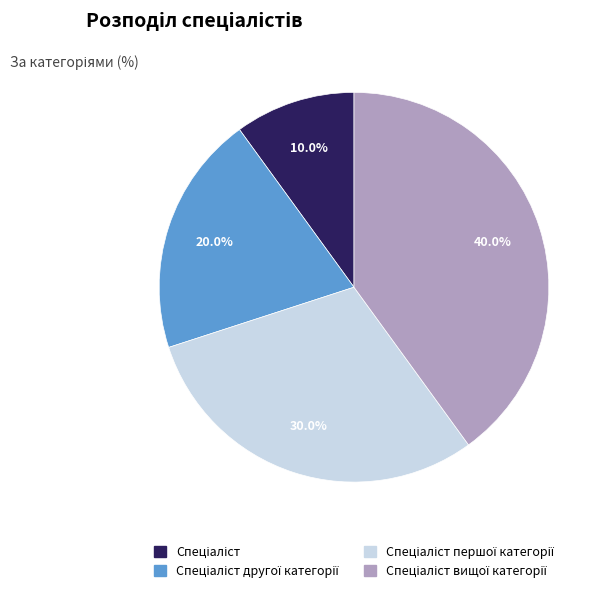

Is there a majority slice in this chart?

No